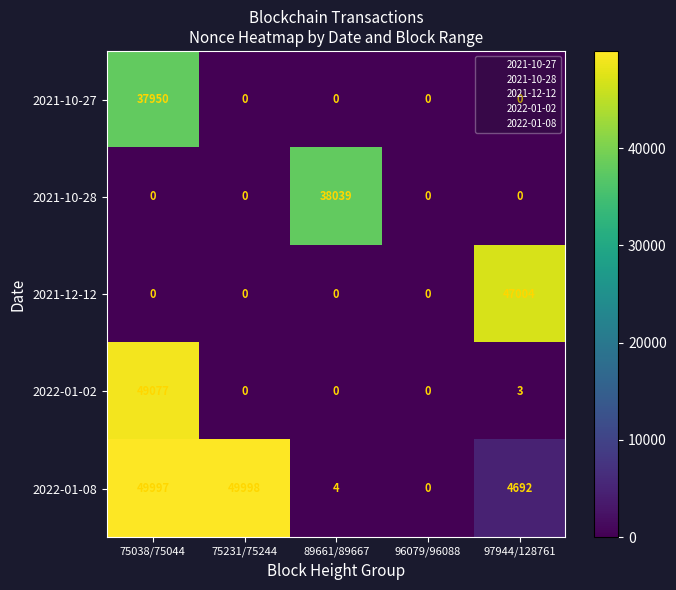

The 2022-01-02 series shows 15022 at 96079/96088. True or false?

False